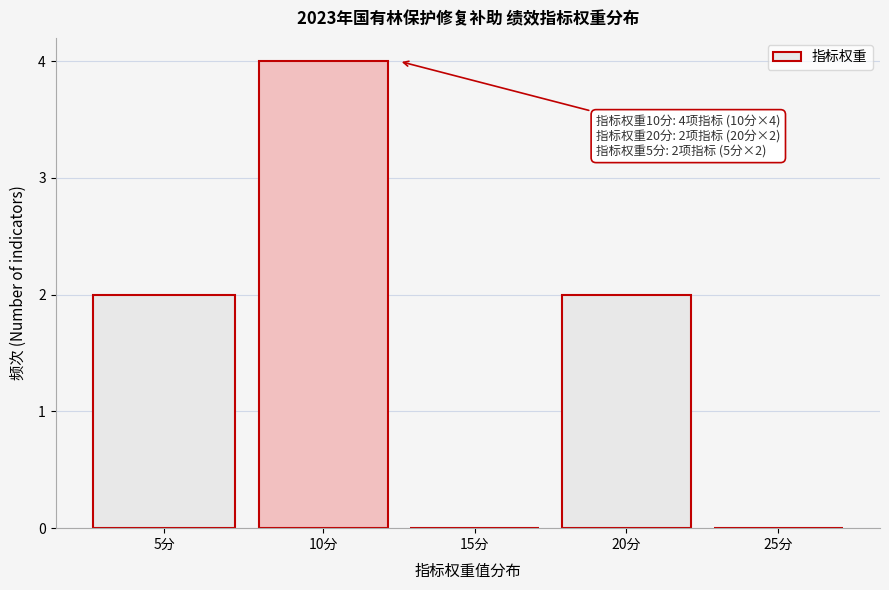

Reading right to left, what are all the values shown in this chart?

25分=0	20分=2	15分=0	10分=4	5分=2